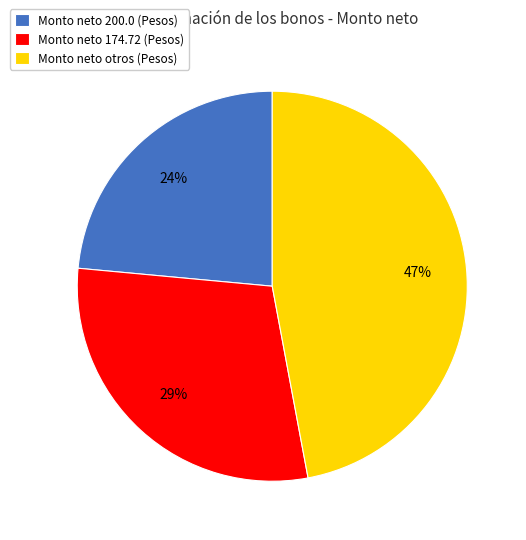

Count the number of slices in the pie.

3